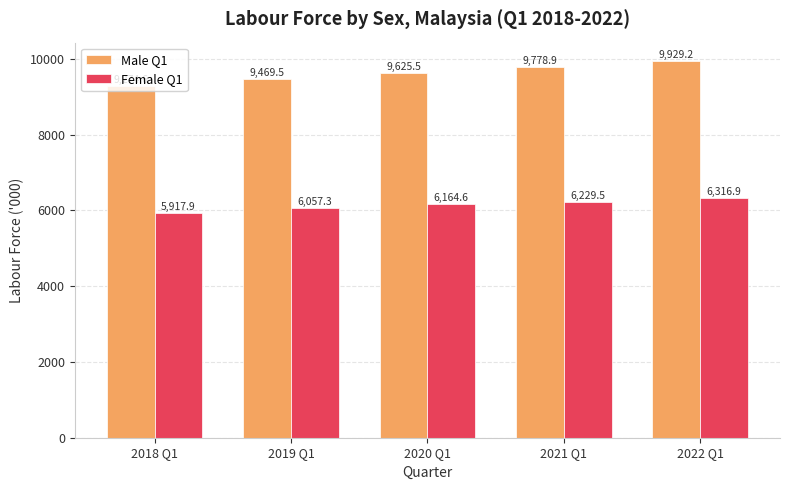

What position from the right is 2022 Q1?

1